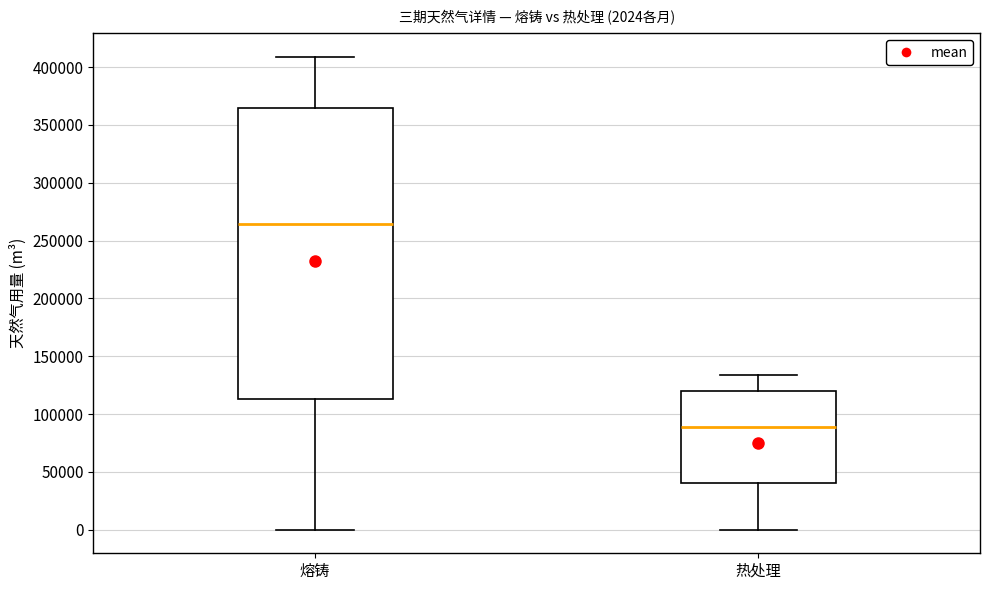

Comparing the boxes themselves (not the whiskers), which one is the tallest?

熔铸